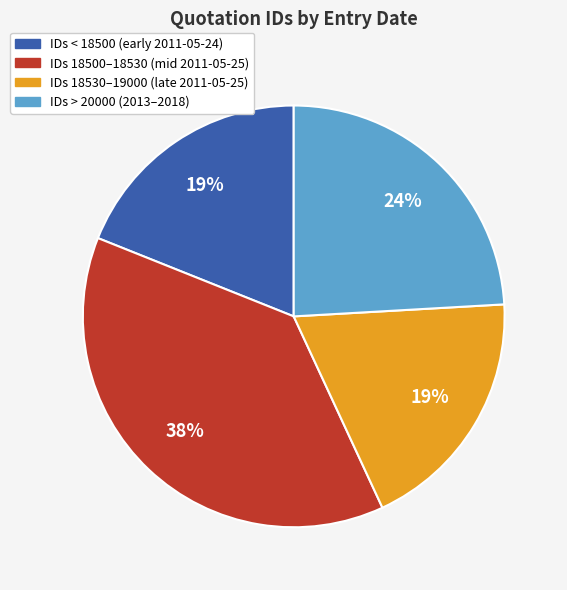

Is there any slice that represents more than half of the pie?

No